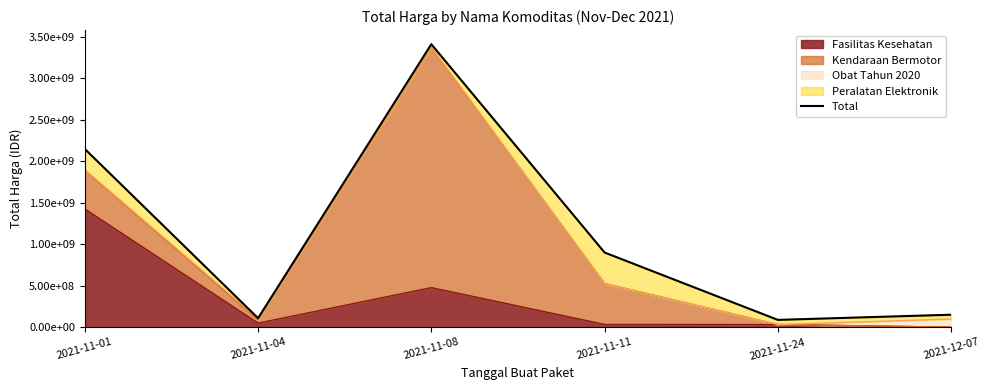

Reading right to left, what are all the values shown in this chart?

150951445	88672000	900737600	3411415240	109034000	2149400000